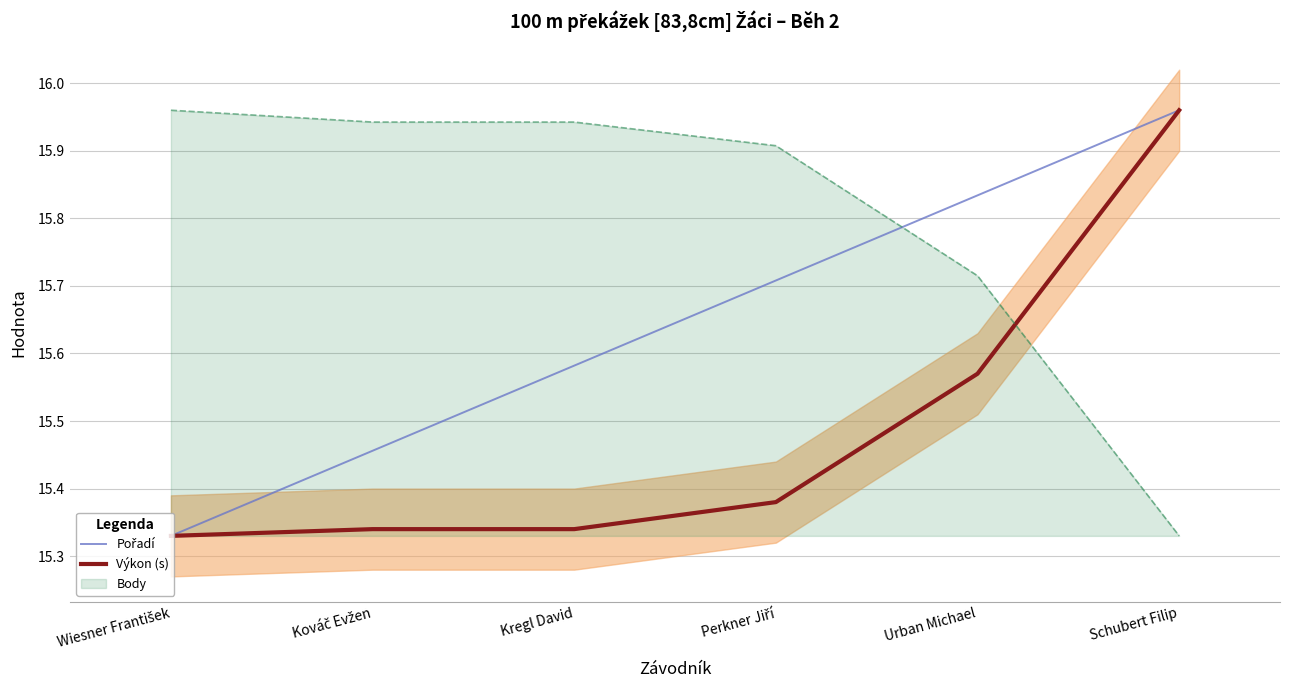

Which series changed the most between Wiesner František and Urban Michael?

Pořadí